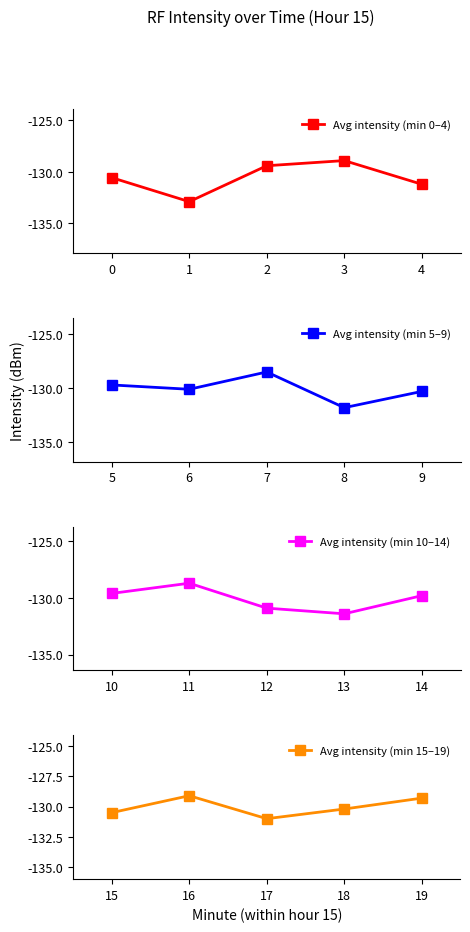

At which label does Avg intensity (min 10–14) first exceed -129?

11